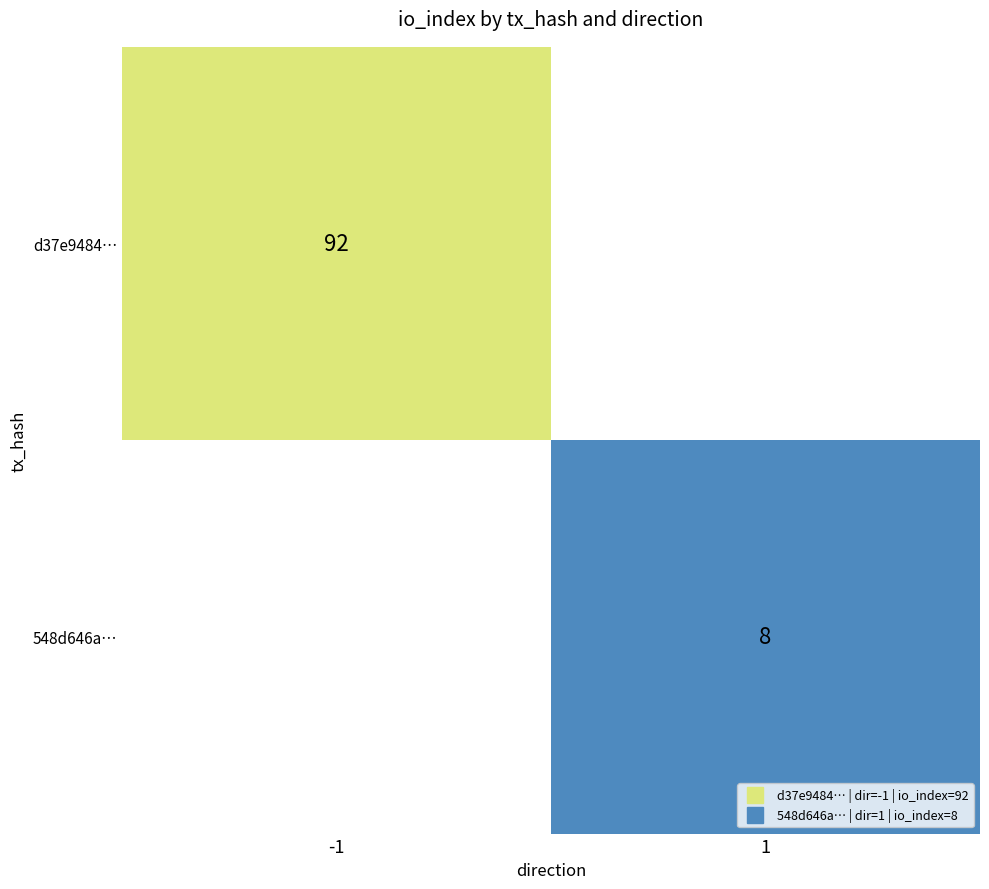

Between io_index and direction, which is larger?

io_index